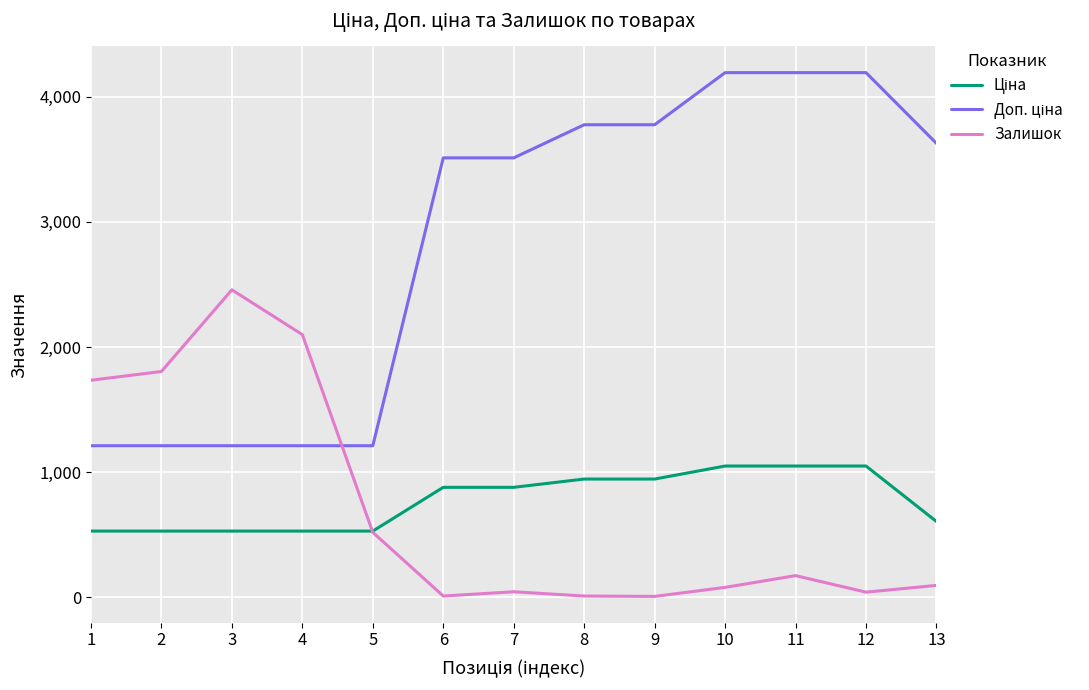

Which series ends up on top after the final intersection of Доп. ціна and Залишок?

Доп. ціна